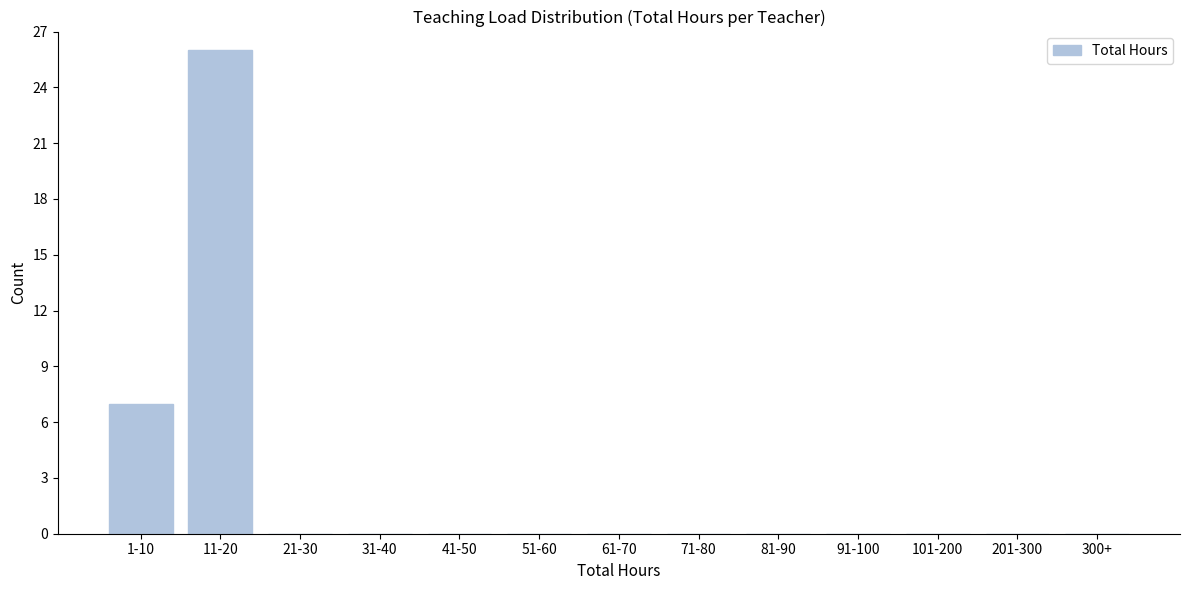

Reading right to left, transcribe all the data shown in this chart.

300+=0	201-300=0	101-200=0	91-100=0	81-90=0	71-80=0	61-70=0	51-60=0	41-50=0	31-40=0	21-30=0	11-20=26	1-10=7